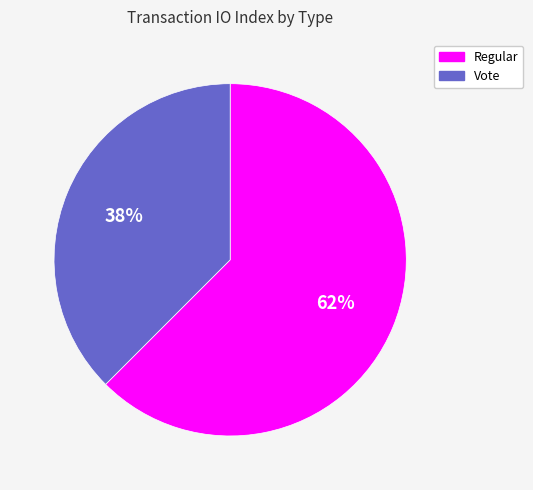

Does Regular account for over 50% of the chart?

Yes